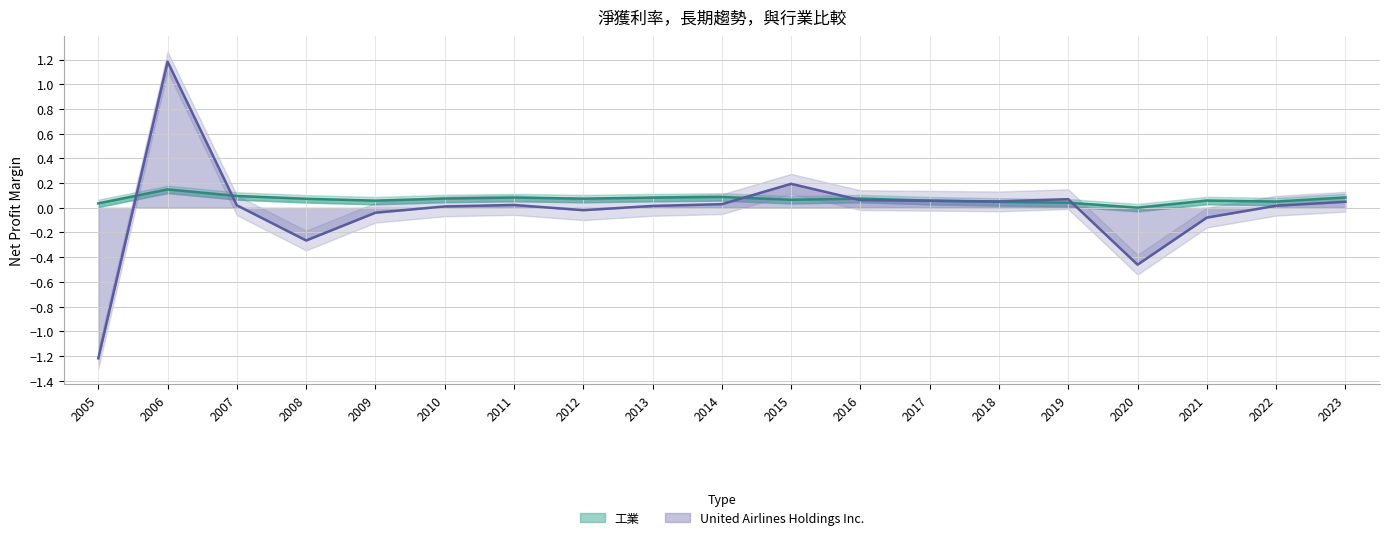

In 工業, how many points are higher than both neighbors (excluding endpoints)?

5